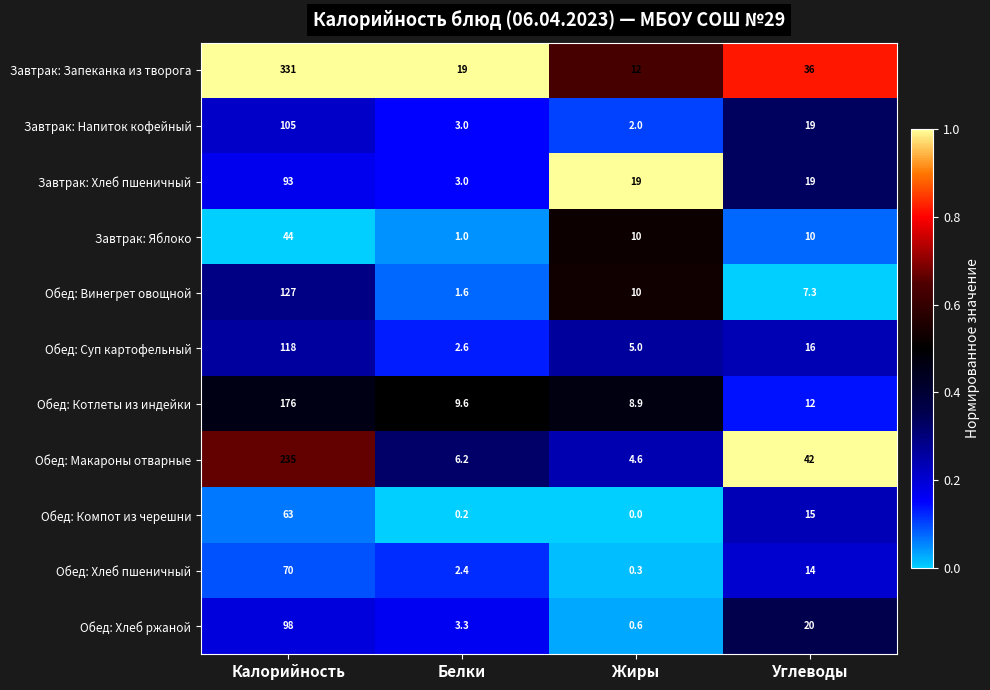

What is the maximum value shown in the chart?

331.0